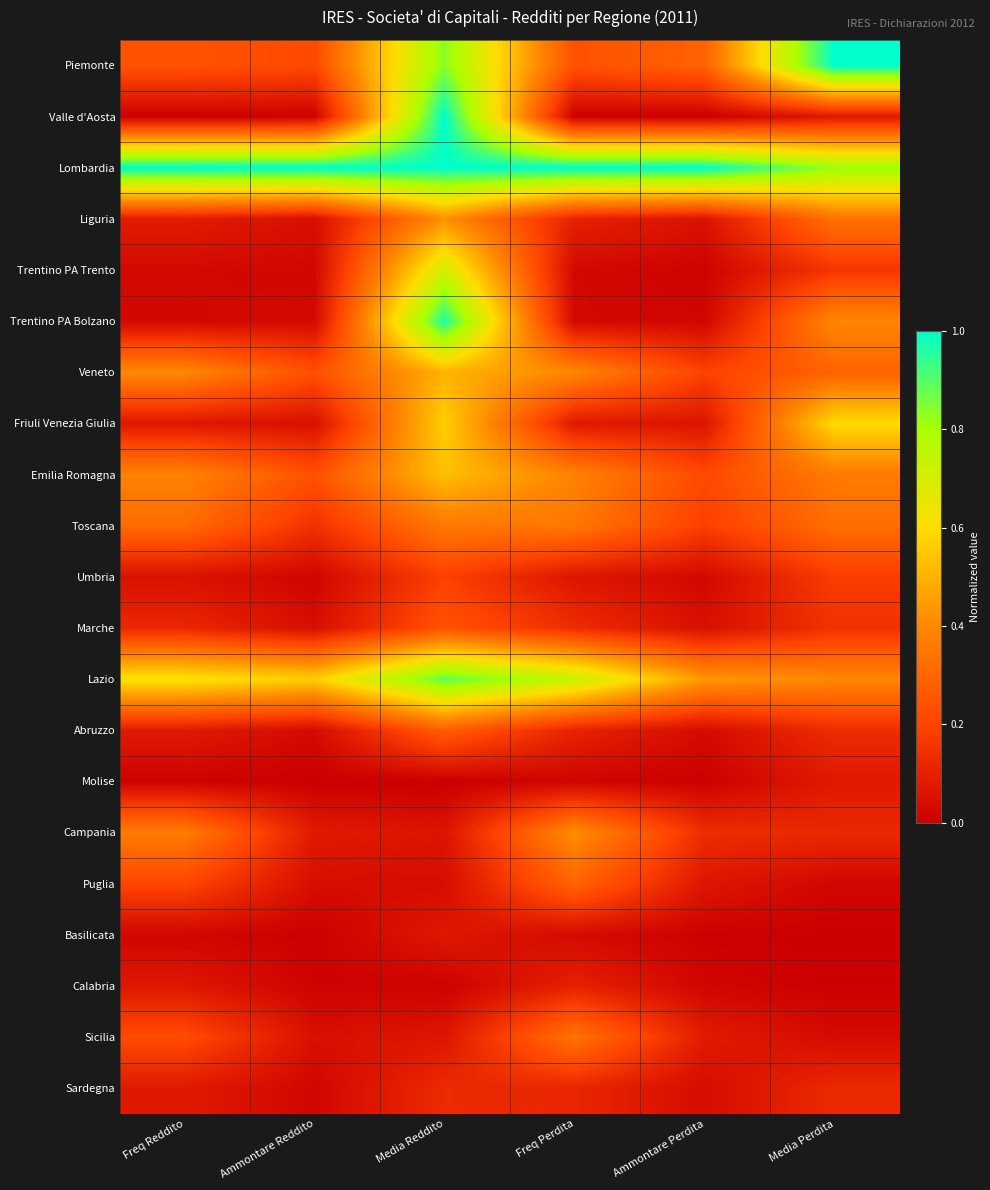

What is the total value across all series at Freq Reddito?

4.4